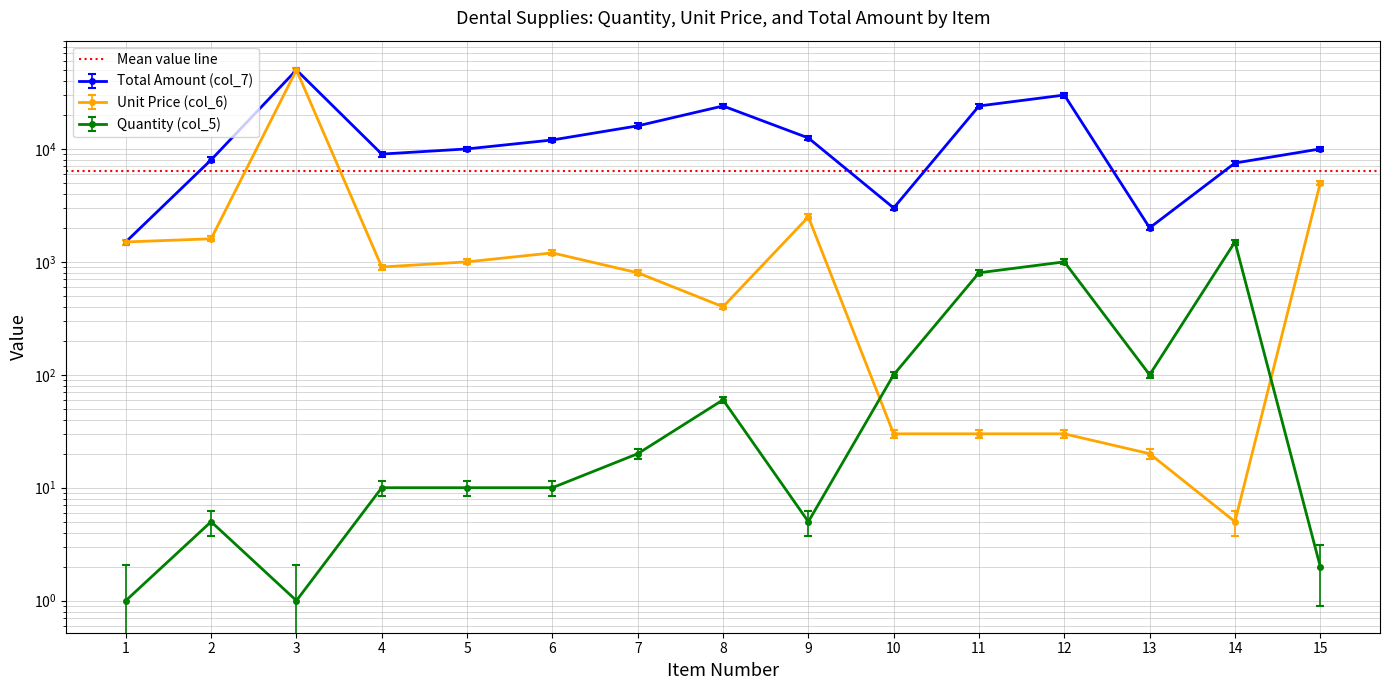

What is the value of the Quantity (col_5) point at the 10th from the left?

100